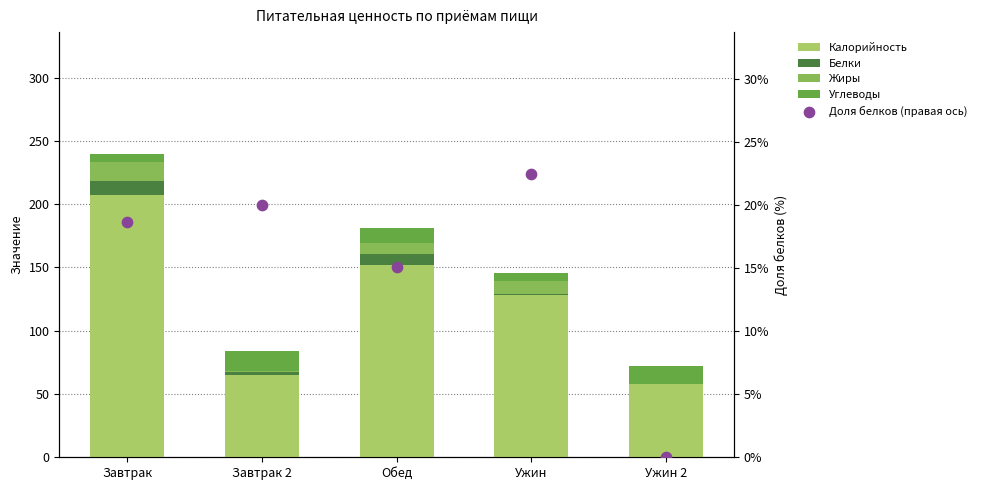

What is the total value across all series at Ужин?

168.5